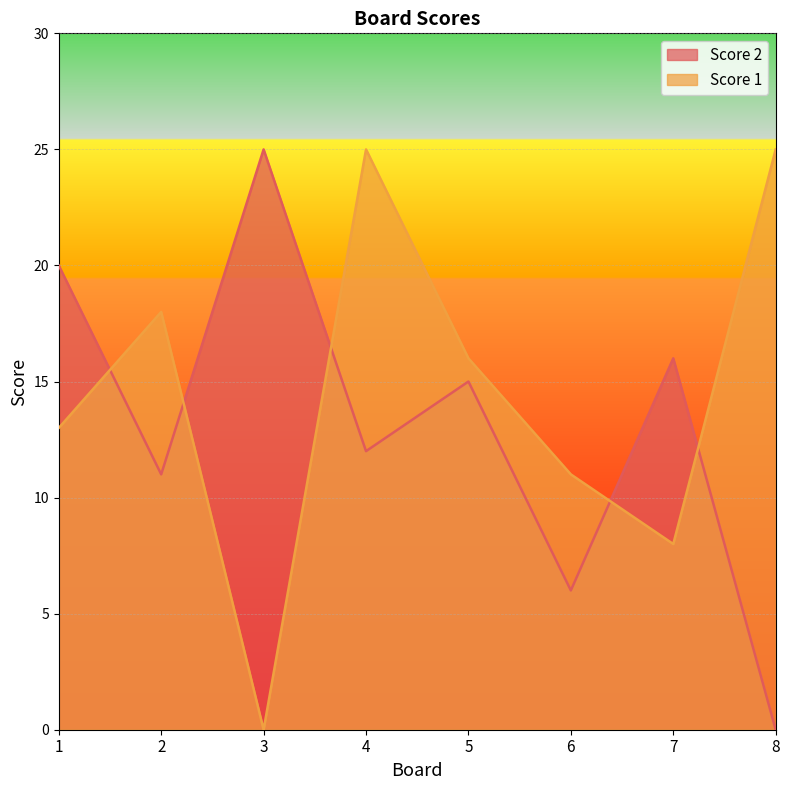

True or false: Score 2 has more than 0 interior local peaks.

True